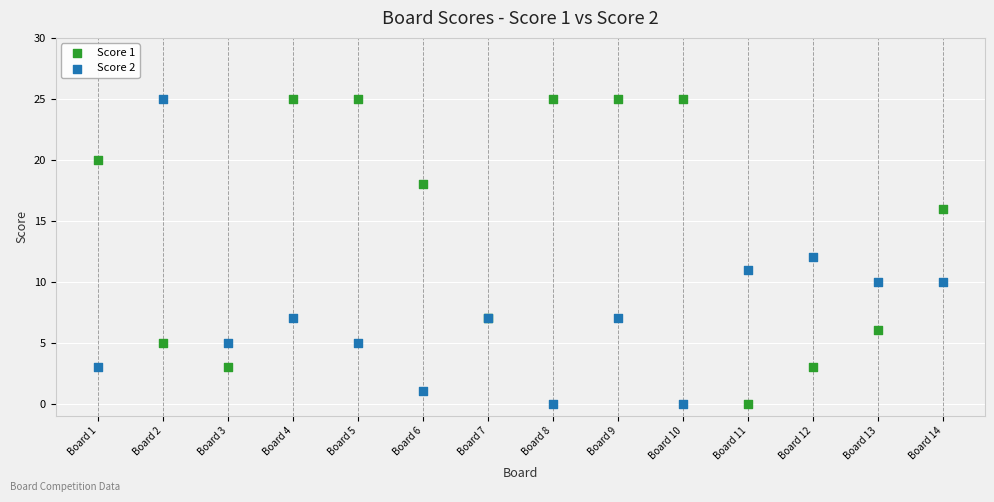

What is the X range (max minus min) for the scatter plot?

13